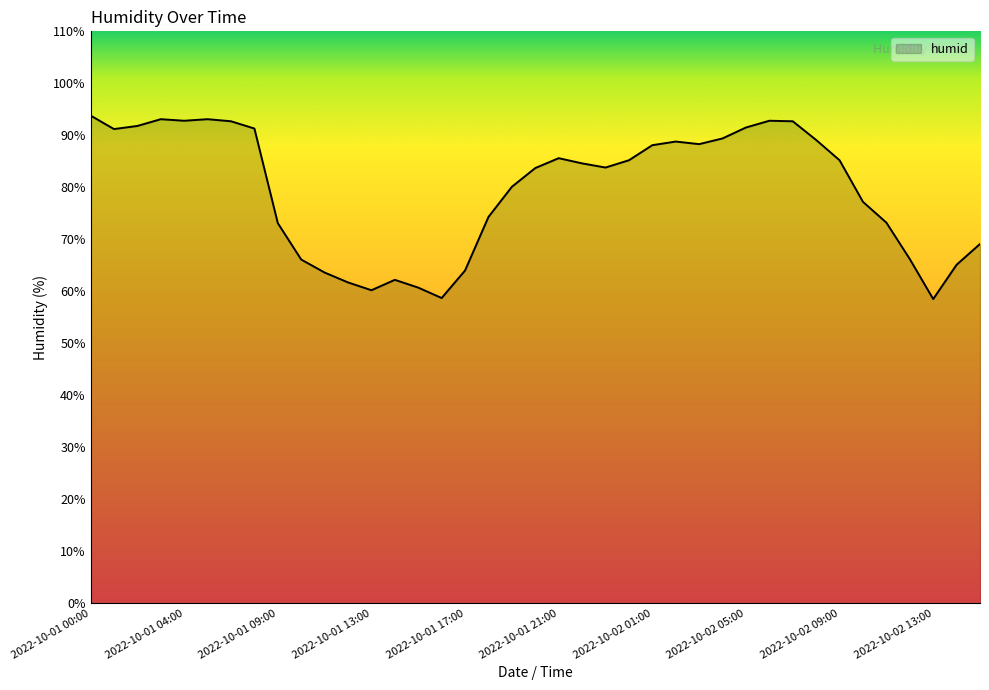

What is the maximum value shown in the chart?

93.8